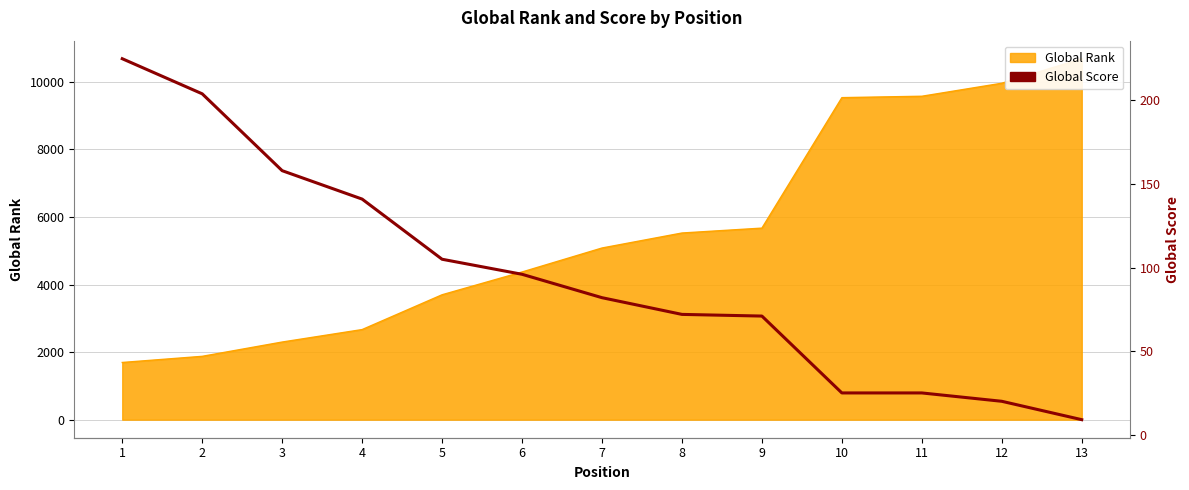

Reading left to right, extract all data points from this chart.

1=225	2=204	3=158	4=141	5=105	6=96	7=82	8=72	9=71	10=25	11=25	12=20	13=9